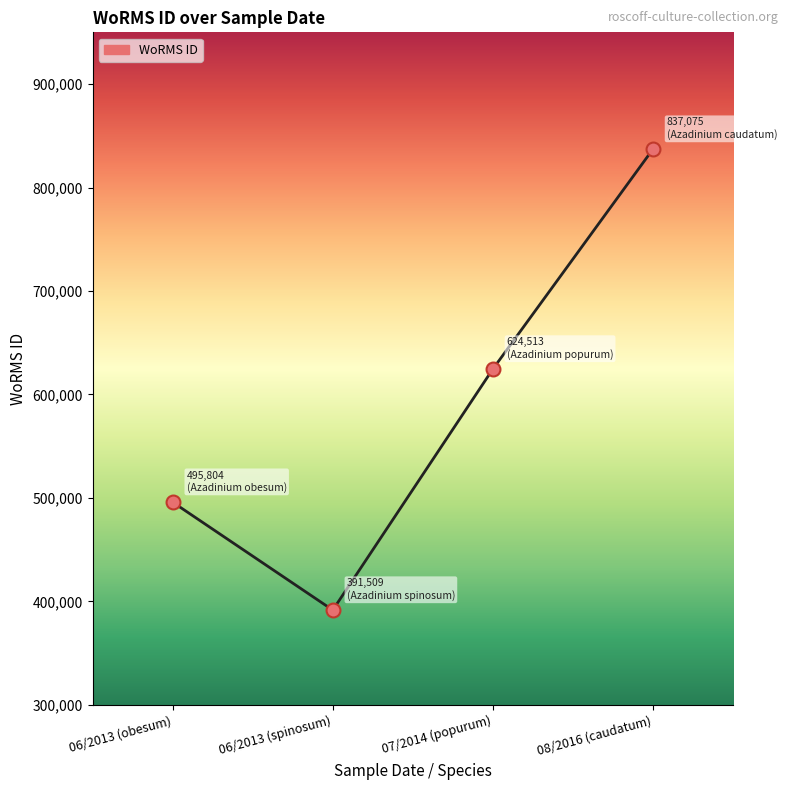

Which has a higher value, 06/2013 (spinosum) or 06/2013 (obesum)?

06/2013 (obesum)